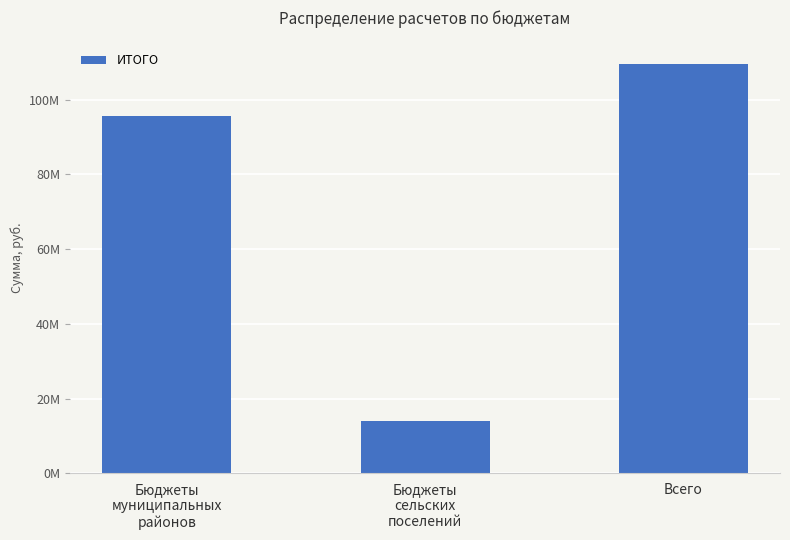

True or false: the data shows 49321285.3 at Всего.

False